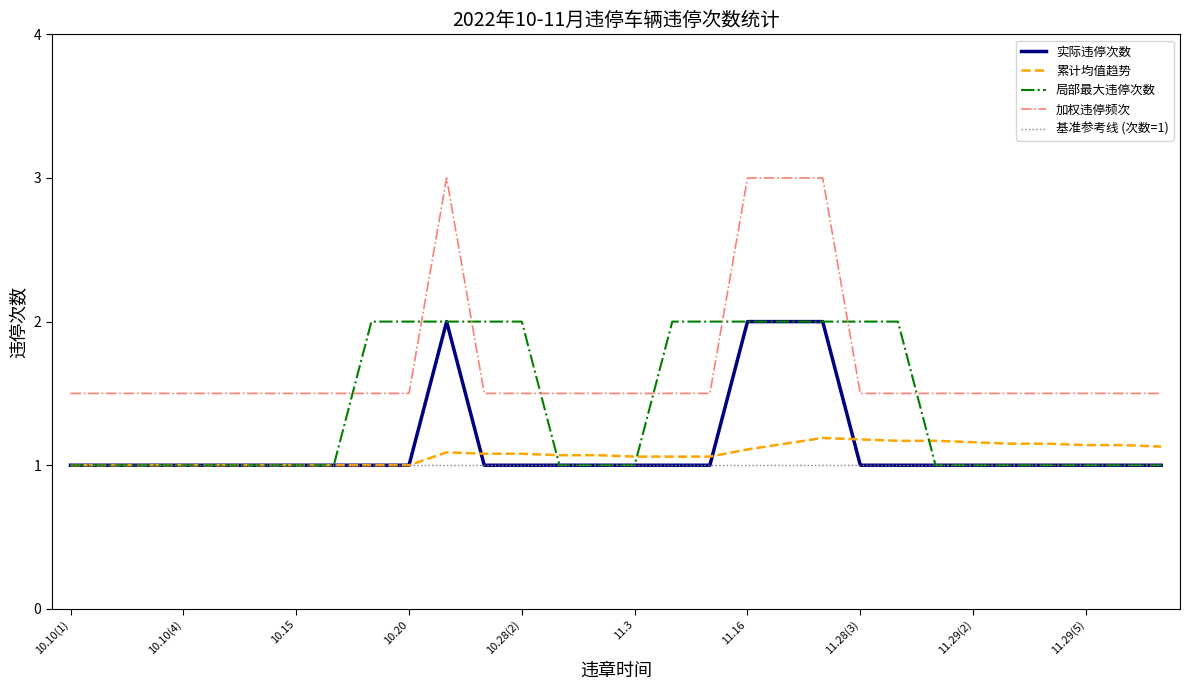

True or false: 加权违停频次 and 基准参考线 (次数=1) cross at least once.

False